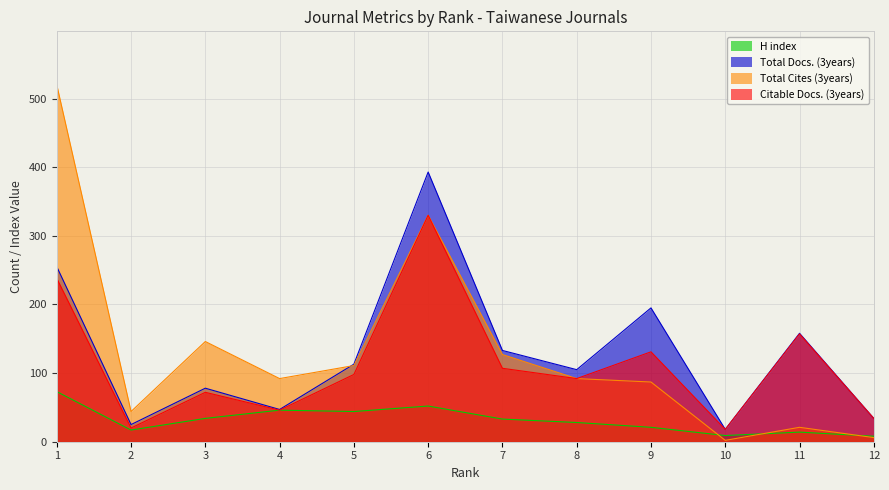

Which series ends up on top after the final intersection of H index and Total Cites (3years)?

H index